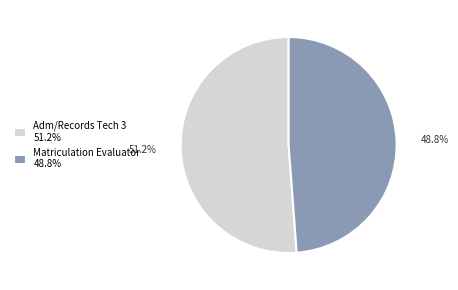

To the nearest percent, what percentage of the pie is Matriculation Evaluator?

49%